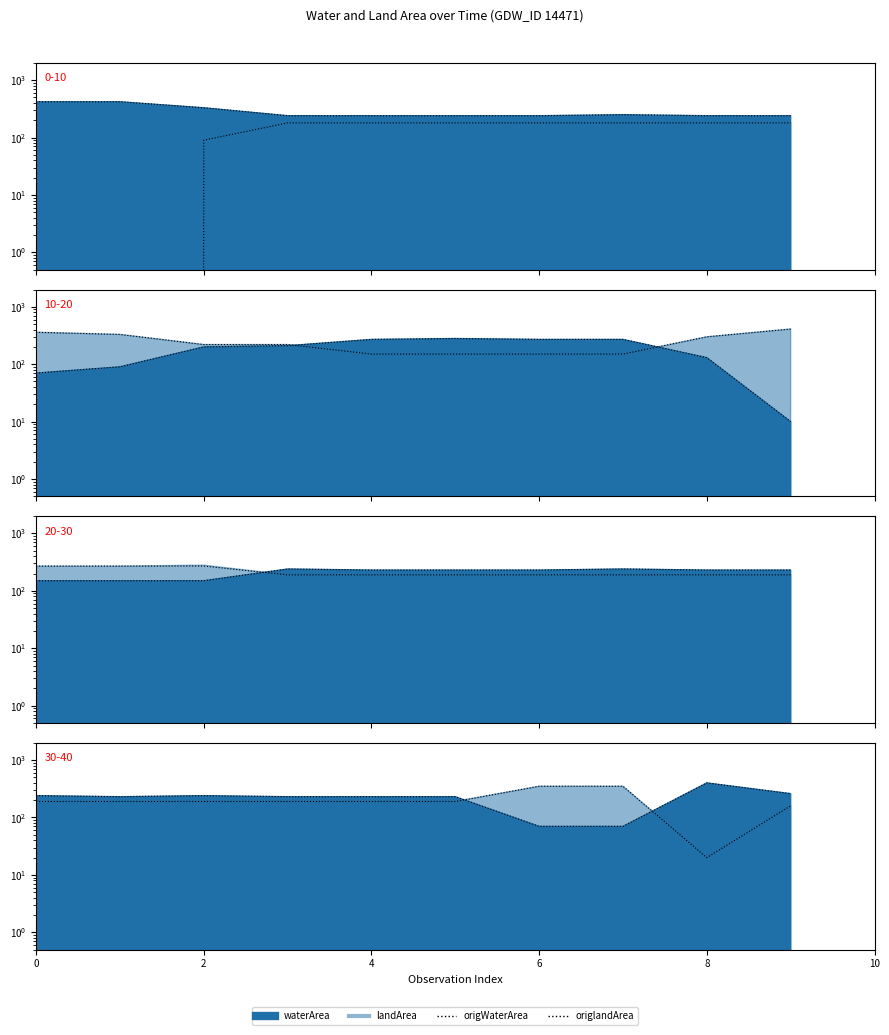

True or false: origlandArea has a value of 190 at 0.

True